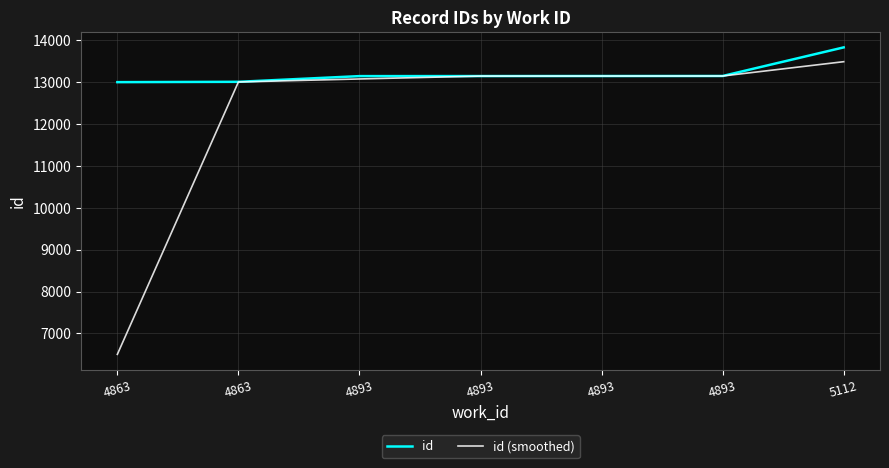

Does the chart display data point markers on the line(s)?

No